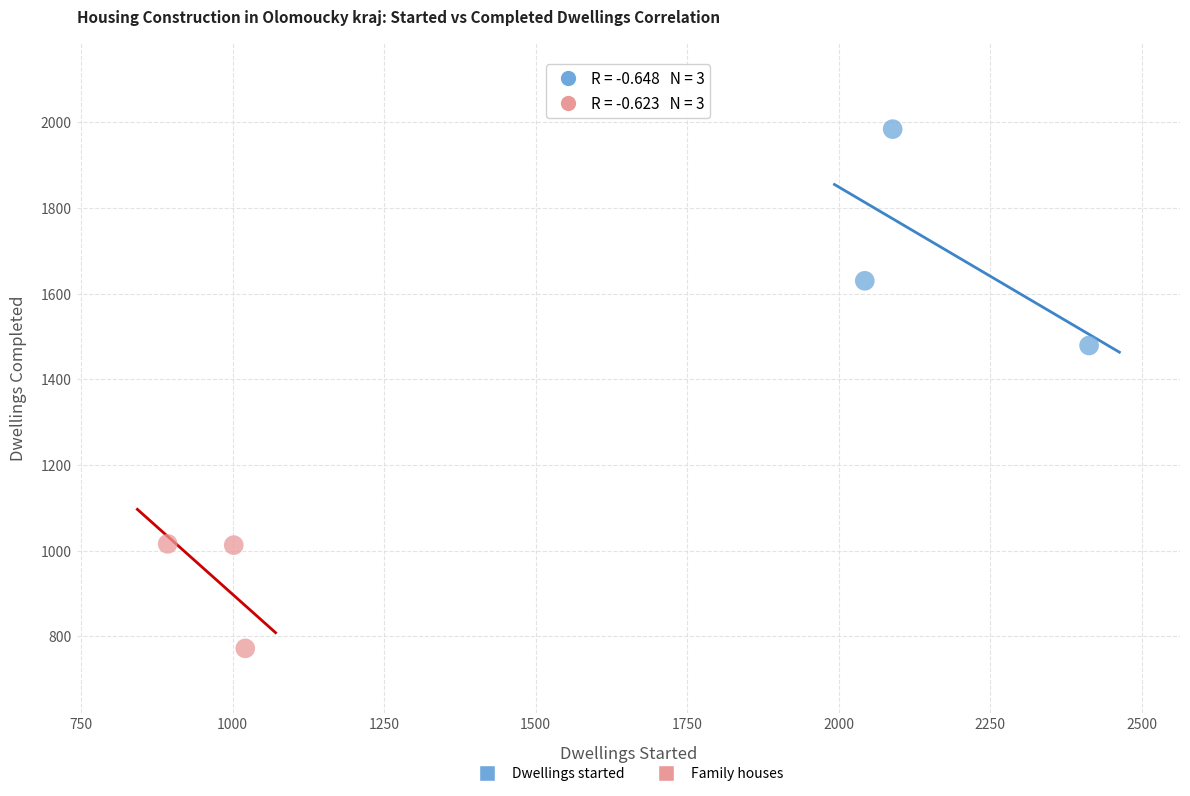

Which series contains the highest Y value?

Dwellings started